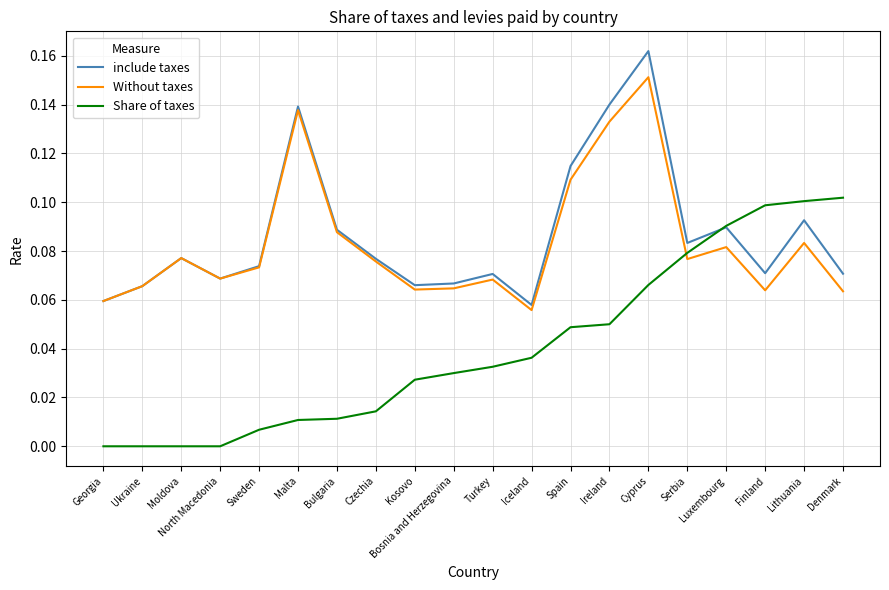

True or false: Share of taxes has a value of 0.0 at Finland.

False